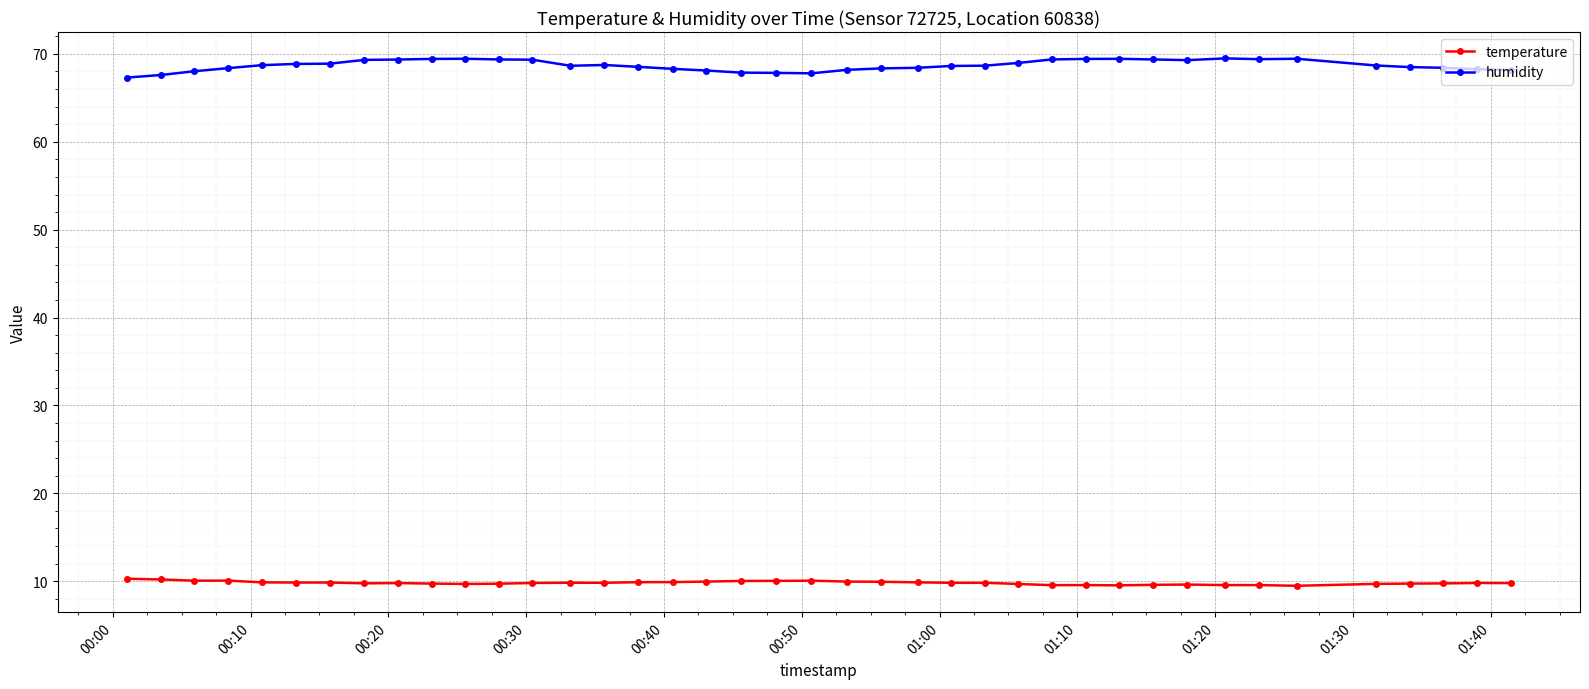

What is the difference between the maximum and minimum values in the humidity series?

2.2